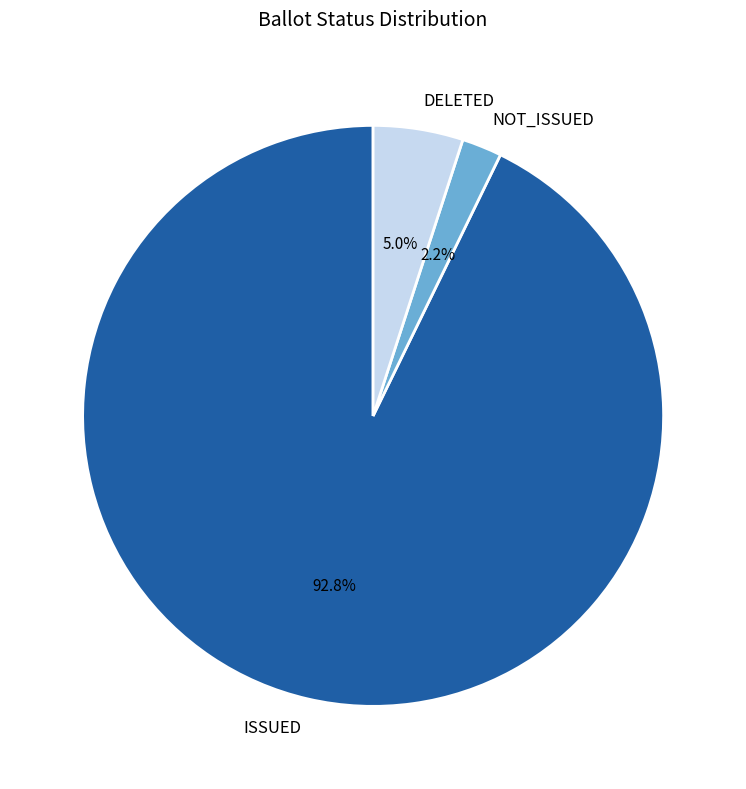

How many slices are in this pie chart?

3